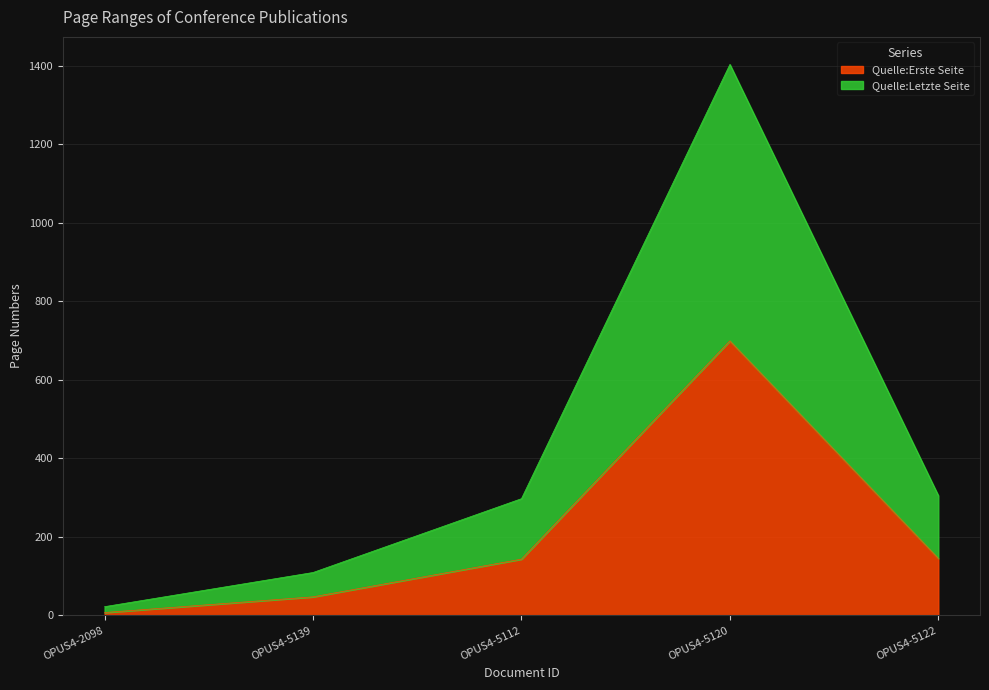

What position from the left is OPUS4-5122?

5